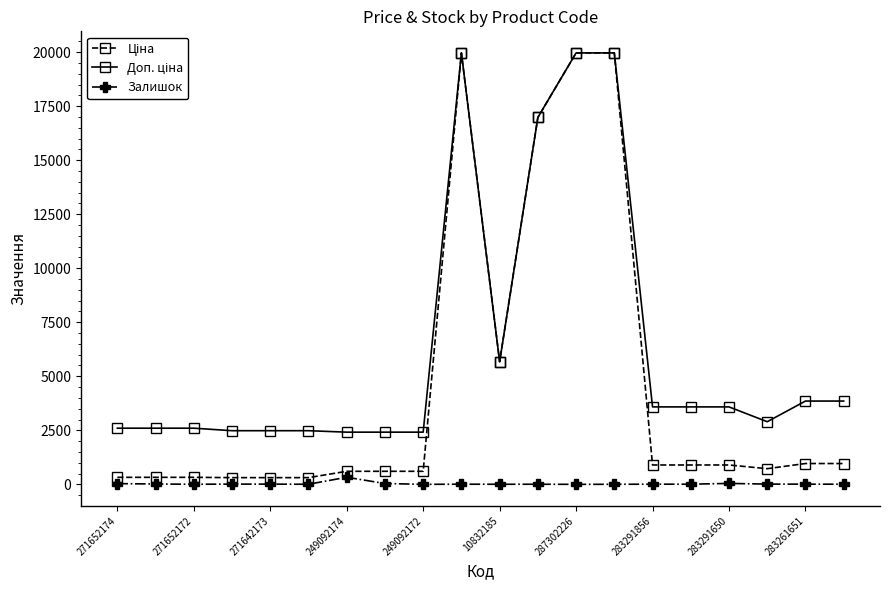

At how many categories does at least one series exceed 7227?

4